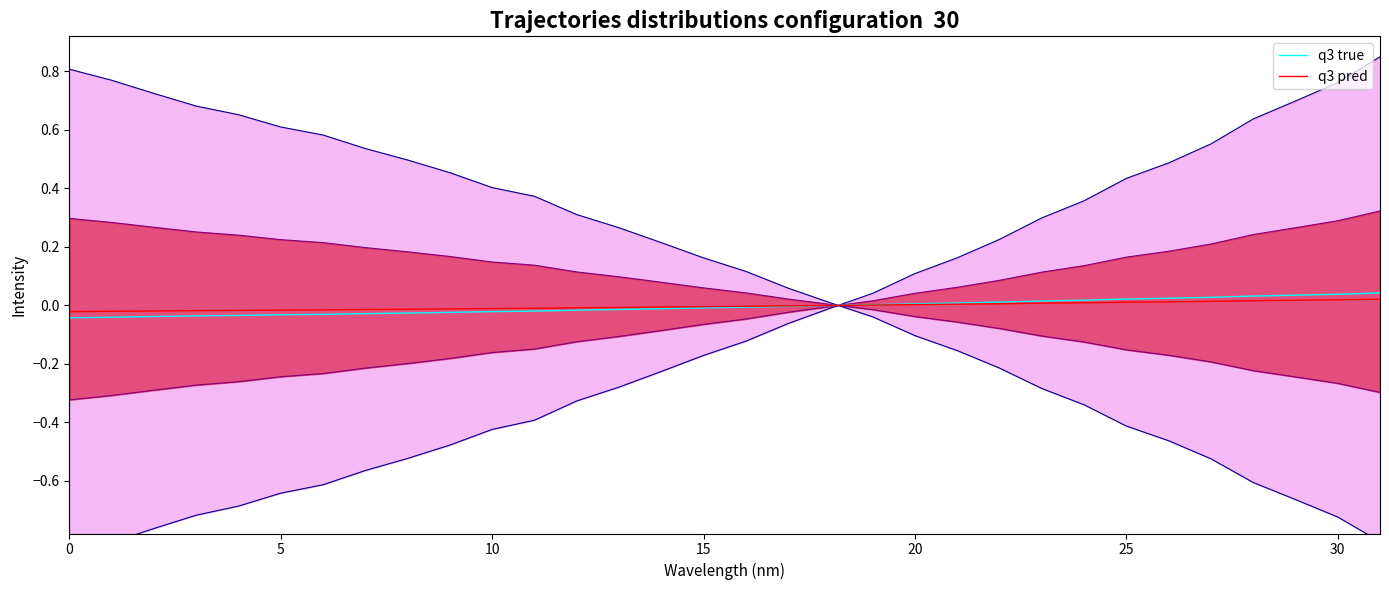

Which series has the largest total across all categories?

q3 pred